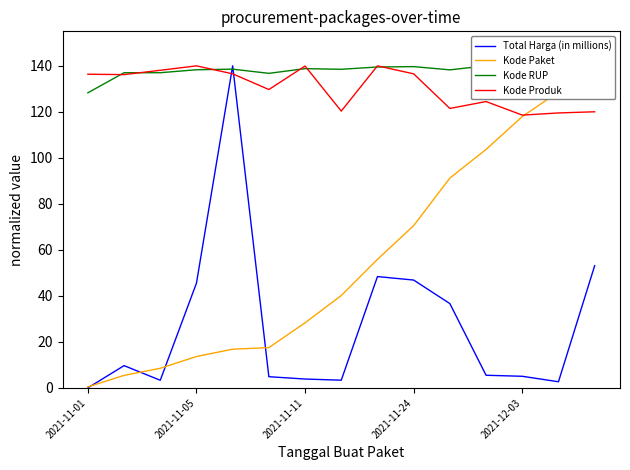

True or false: Kode Paket has more than 2 points higher than both neighbors.

False